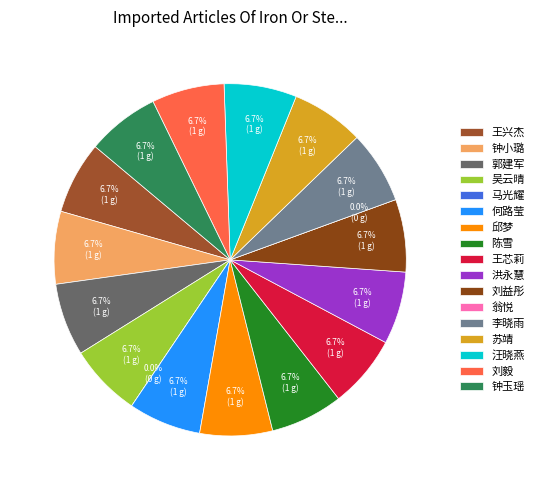

How many slices are in this pie chart?

17